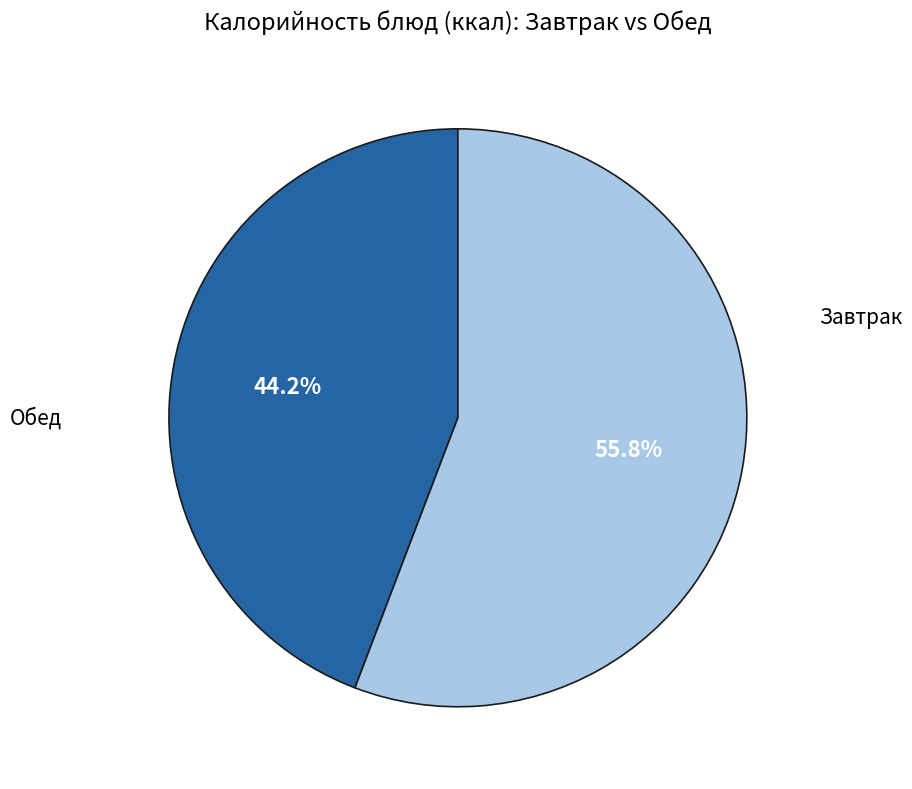

Is there a majority slice in this chart?

Yes